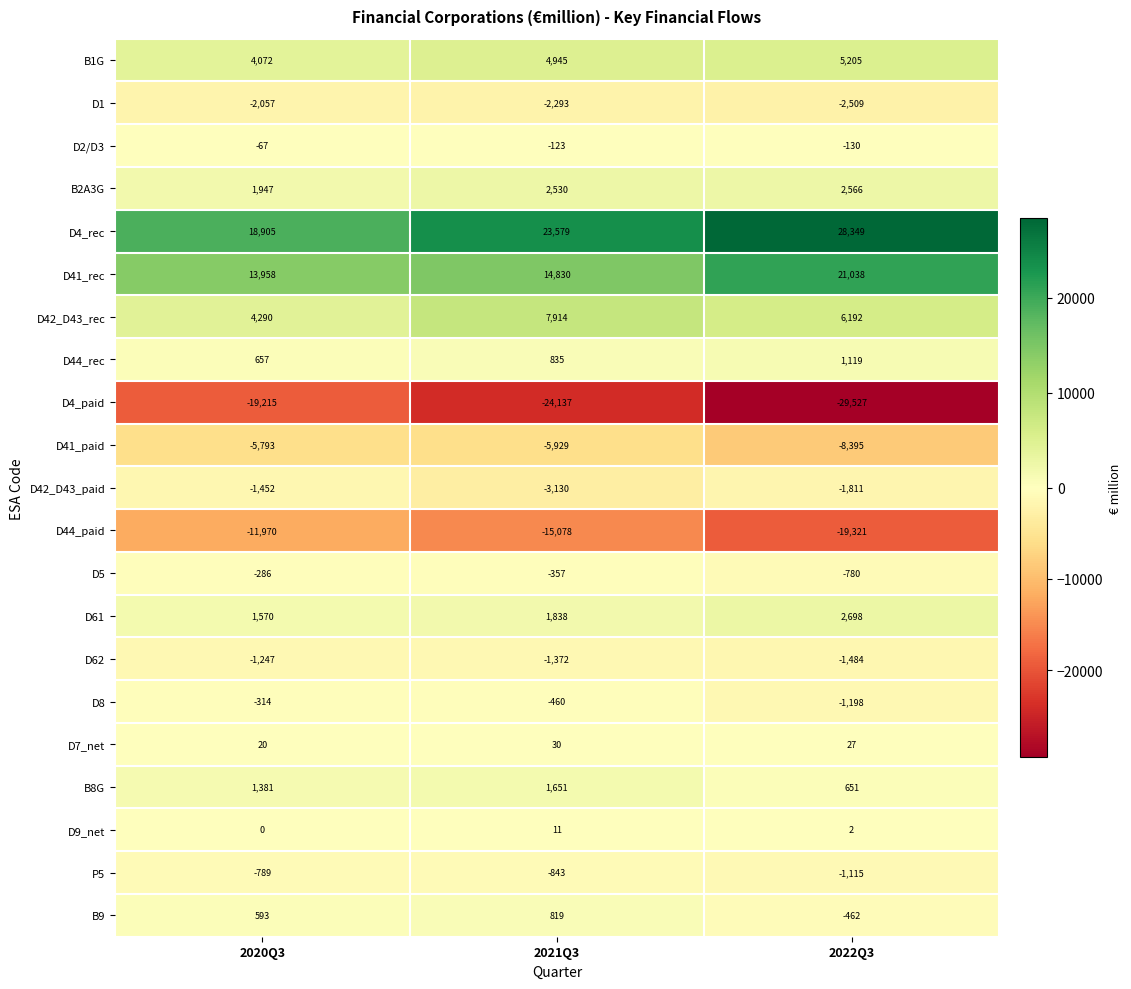

What is the total value across all series at 2022Q3?

1115